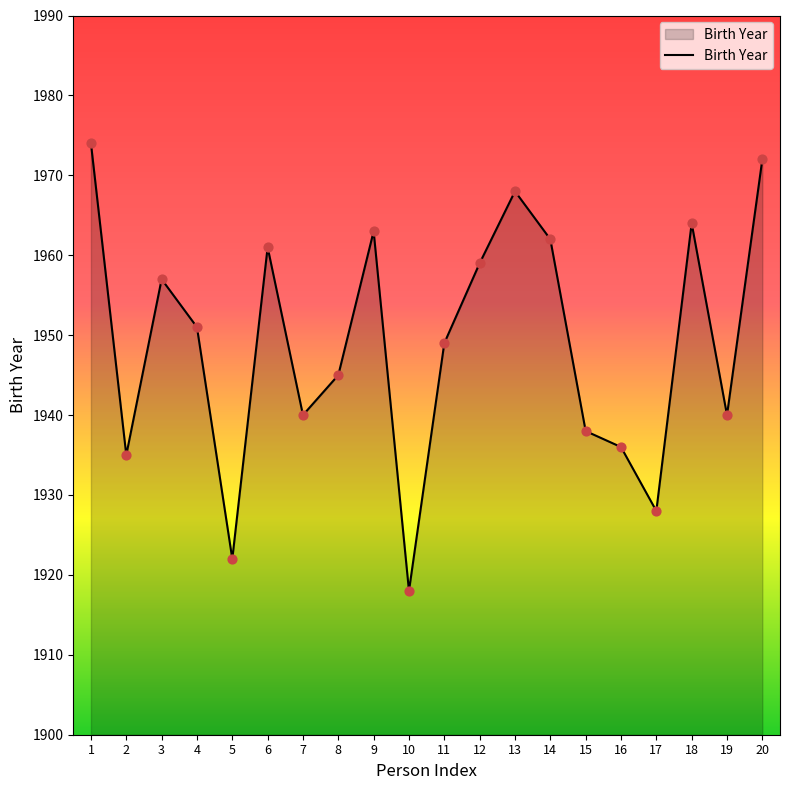

What is the change in value from 1 to 4?

-23